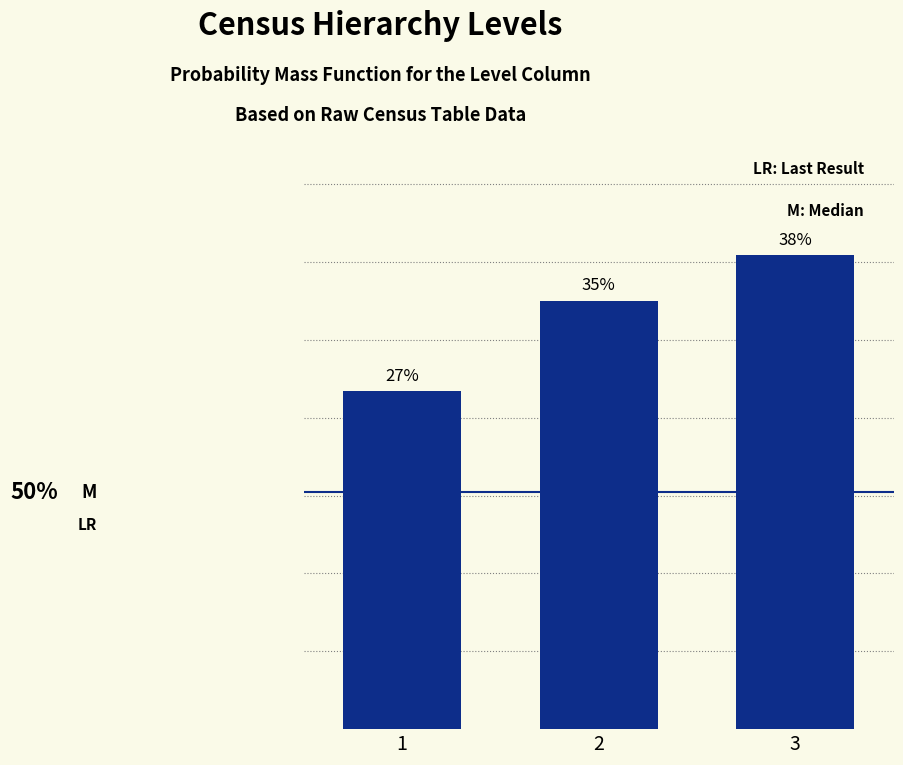

Does the chart contain any negative values?

No